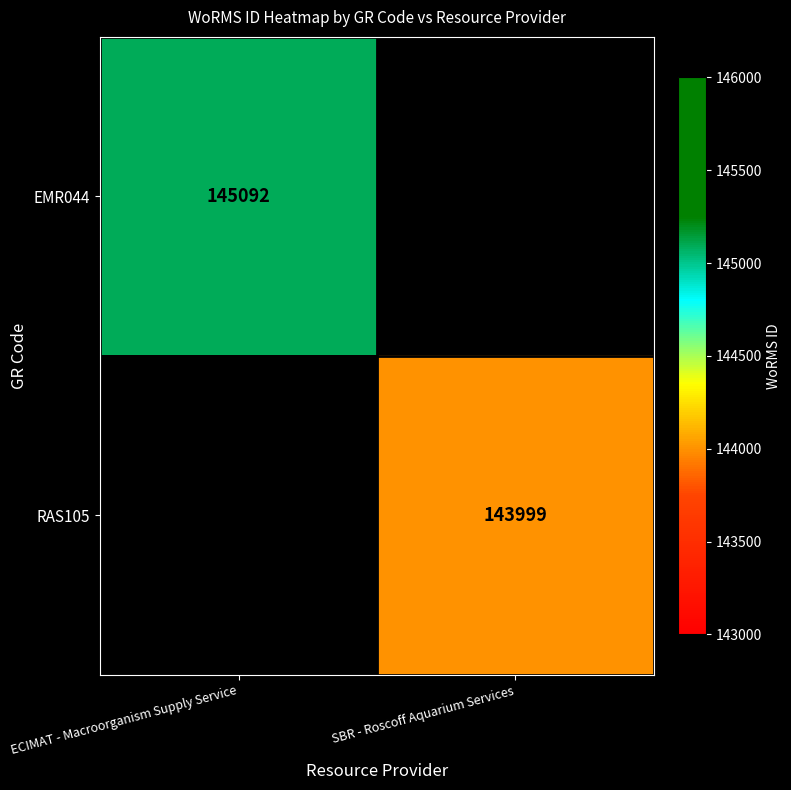

Is it true that EMR044 equals 145092 at ECIMAT - Macroorganism Supply Service?

True